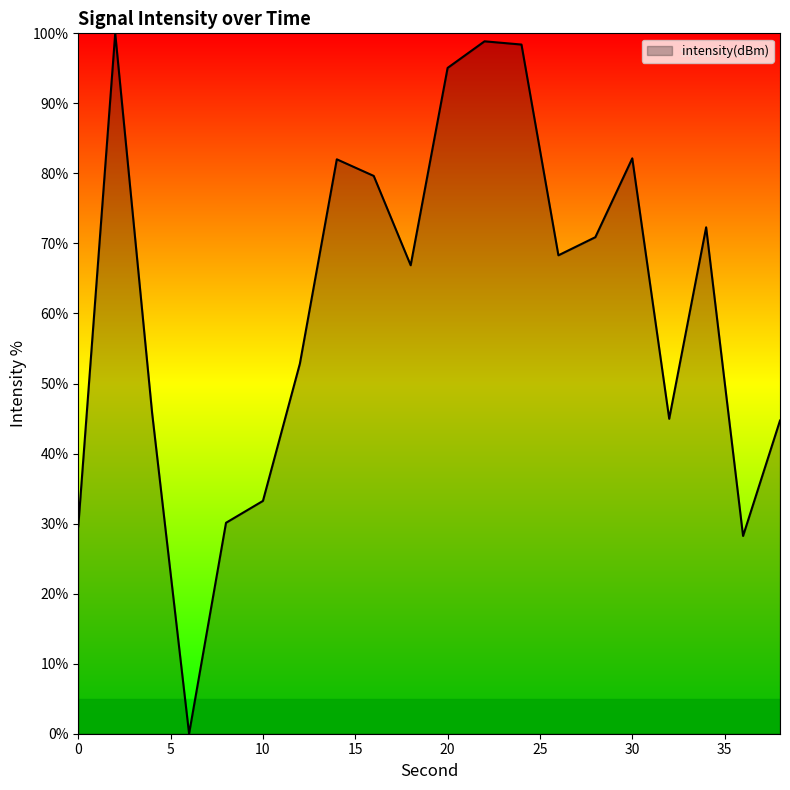

How many interior local valleys (lower than both neighbors) does the data have?

5